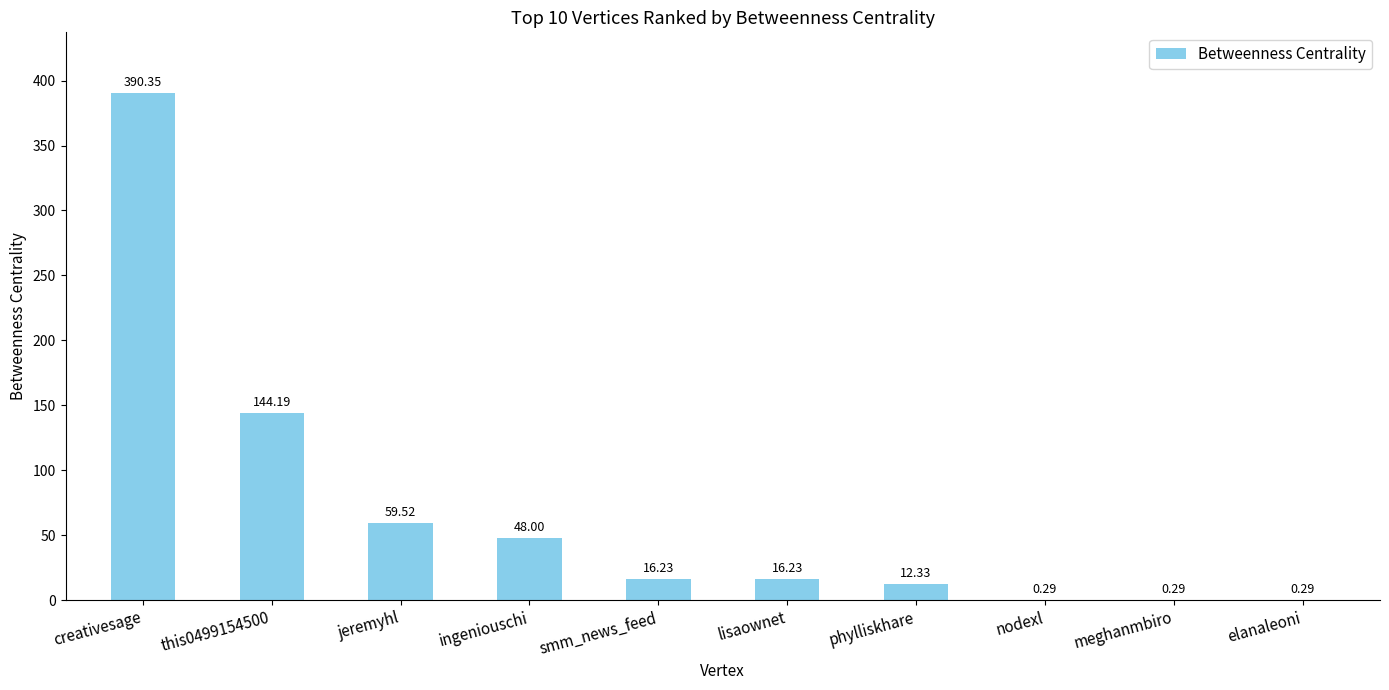

What is the sum of the values at phylliskhare and ingeniouschi?

60.3